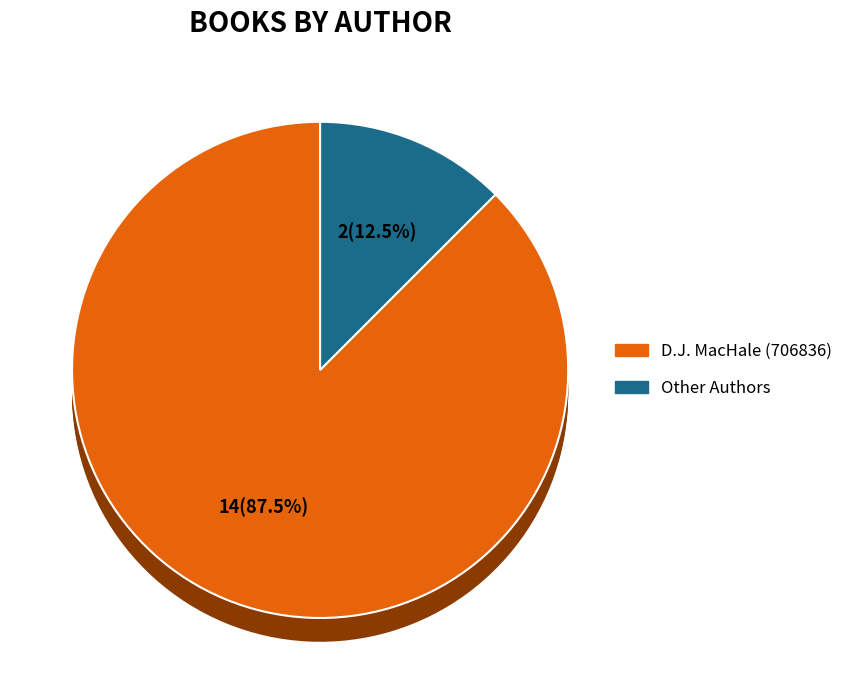

To the nearest percent, what is the combined percentage of D.J. MacHale (706836) and Other Authors?

100%